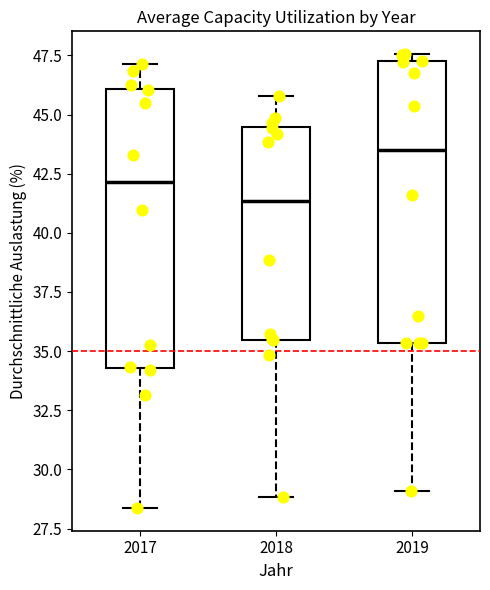

Reading left to right, read every box against the y-axis: the position of its median line, the range the box covers, and the ends of its whiskers. The values are not printed on the chart, so give them approximately, as read against the axis.

2017: median 42.0, box 34.5 to 46.0, whiskers 28.5 to 47.0
2018: median 41.5, box 35.5 to 44.5, whiskers 29.0 to 46.0
2019: median 43.5, box 35.5 to 47.0, whiskers 29.0 to 47.5